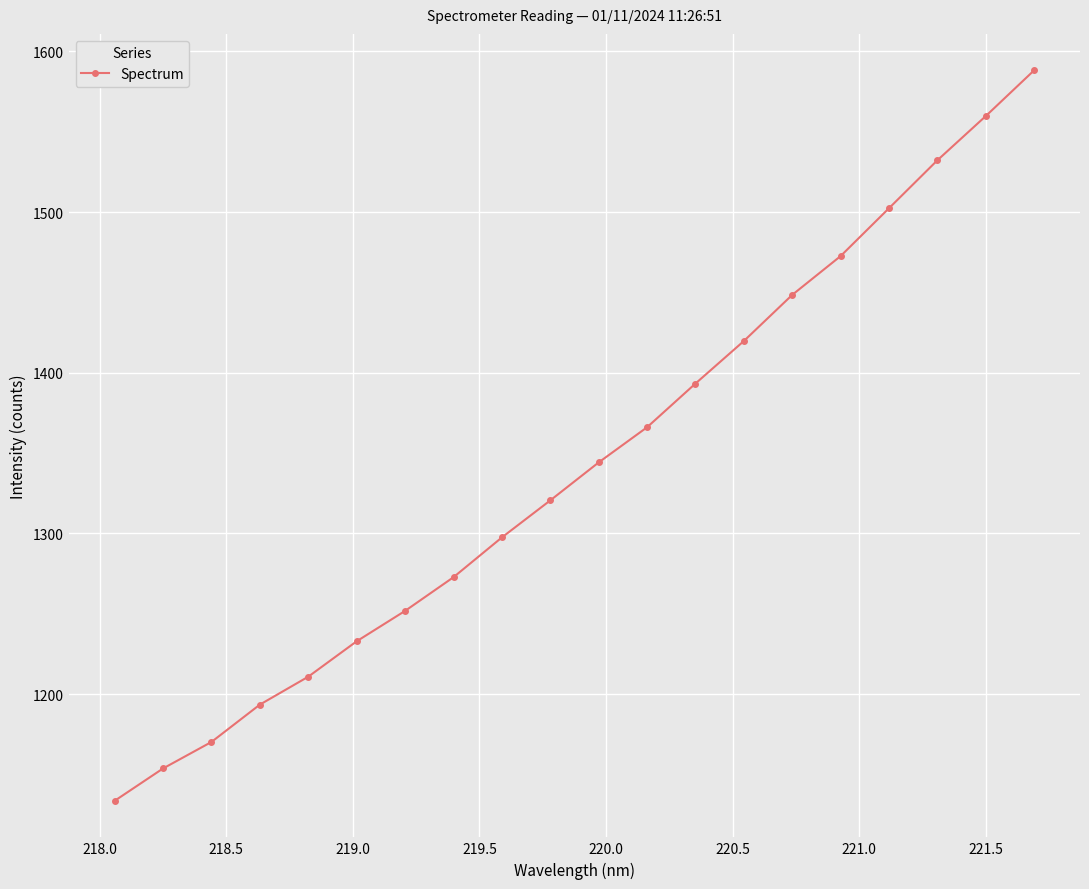

What is the maximum value shown in the chart?

1588.2